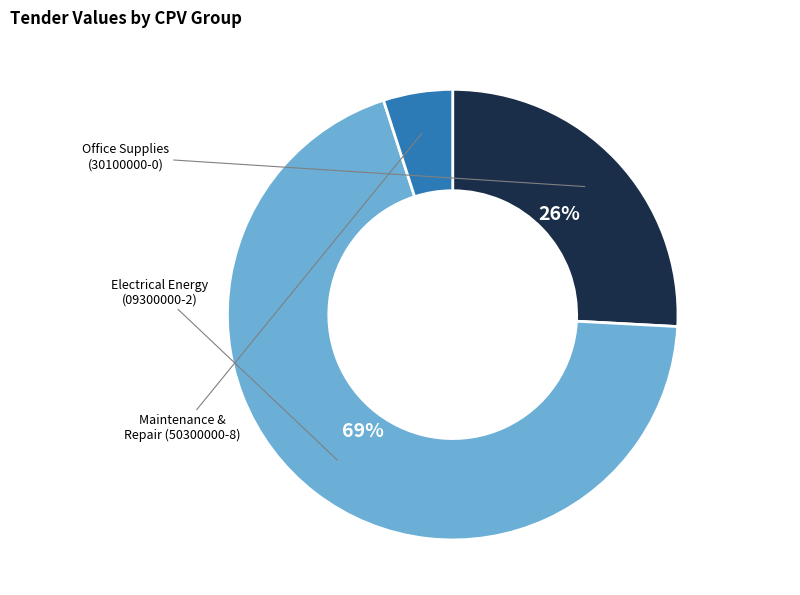

Is there a majority slice in this chart?

Yes